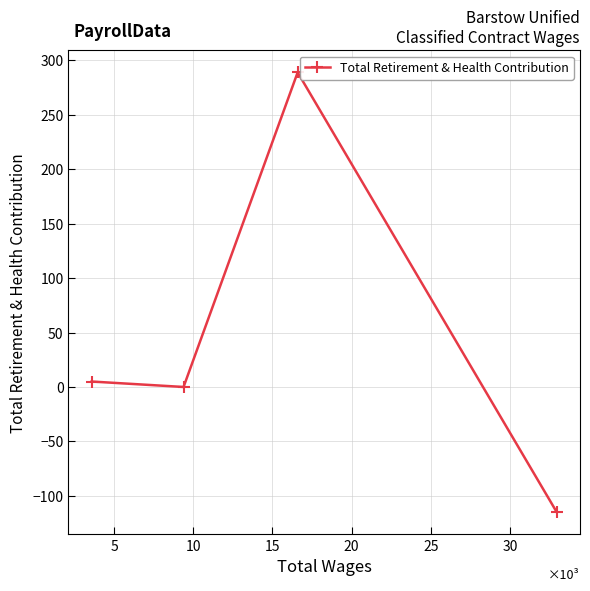

What is the average value?

45